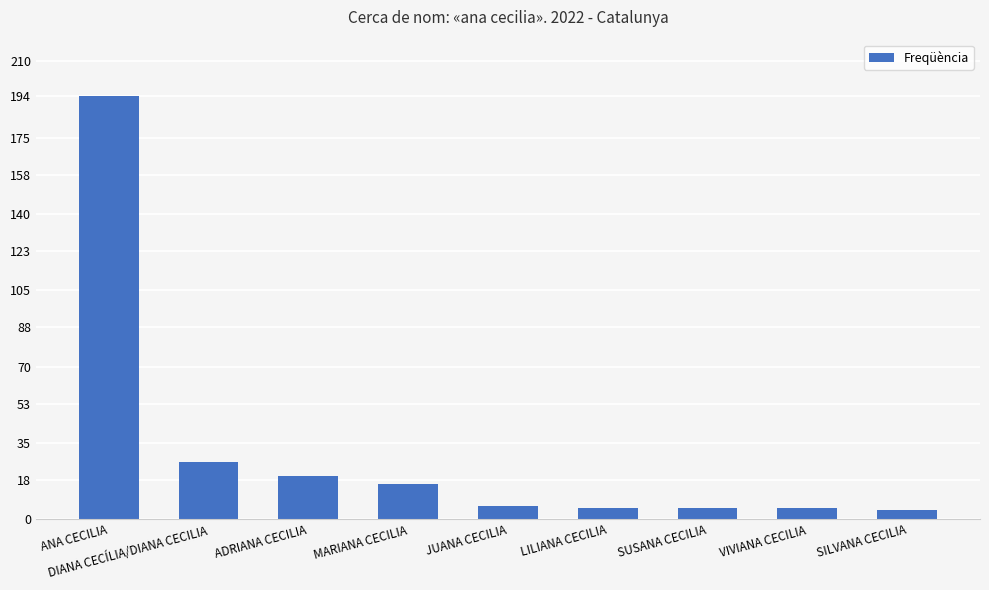

What is the sum of the values at ANA CECILIA and ADRIANA CECILIA?

214